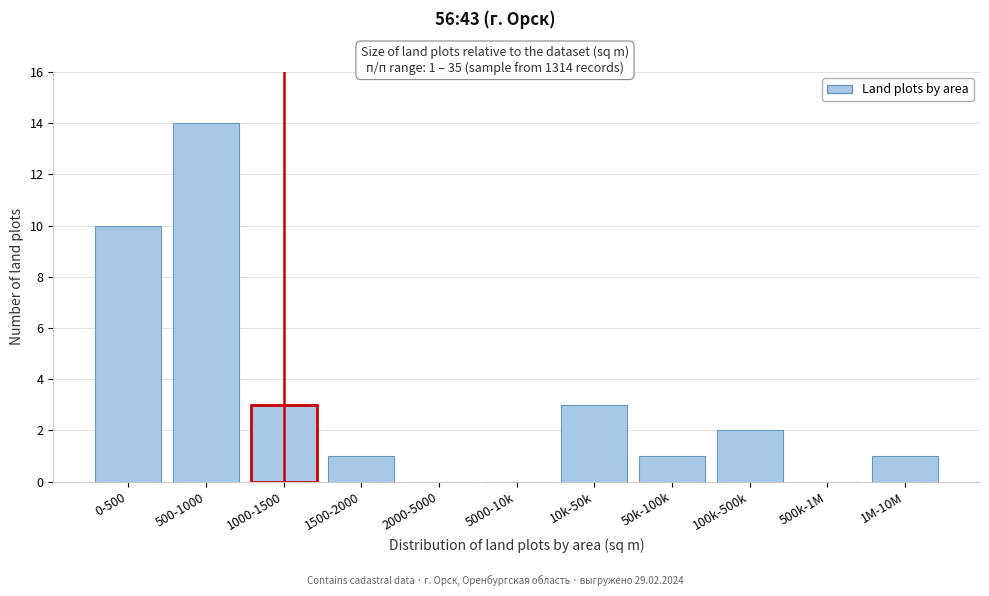

Reading right to left, transcribe all the data shown in this chart.

1M-10M=1	500k-1M=0	100k-500k=2	50k-100k=1	10k-50k=3	5000-10k=0	2000-5000=0	1500-2000=1	1000-1500=3	500-1000=14	0-500=10